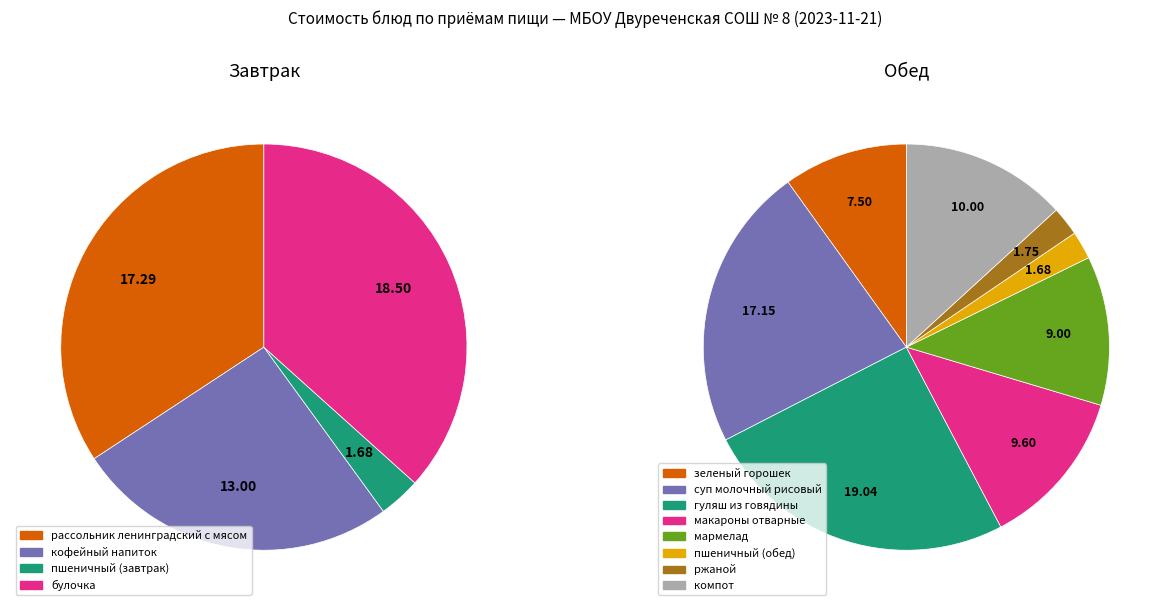

To the nearest percent, what is the combined percentage of макароны отварные and рассольник ленинградский с мясом?

21%